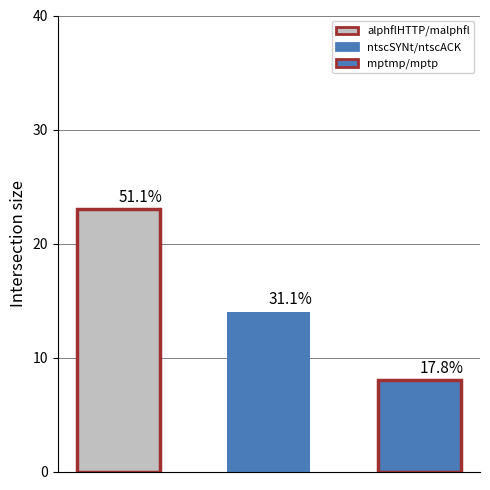

What is the approximate value at malphfl / ptmp / alphflHTTP?

23